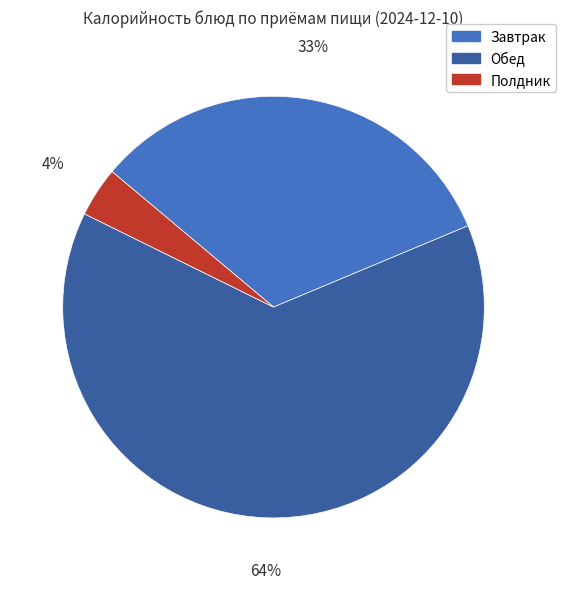

How many segments does this pie chart have?

3